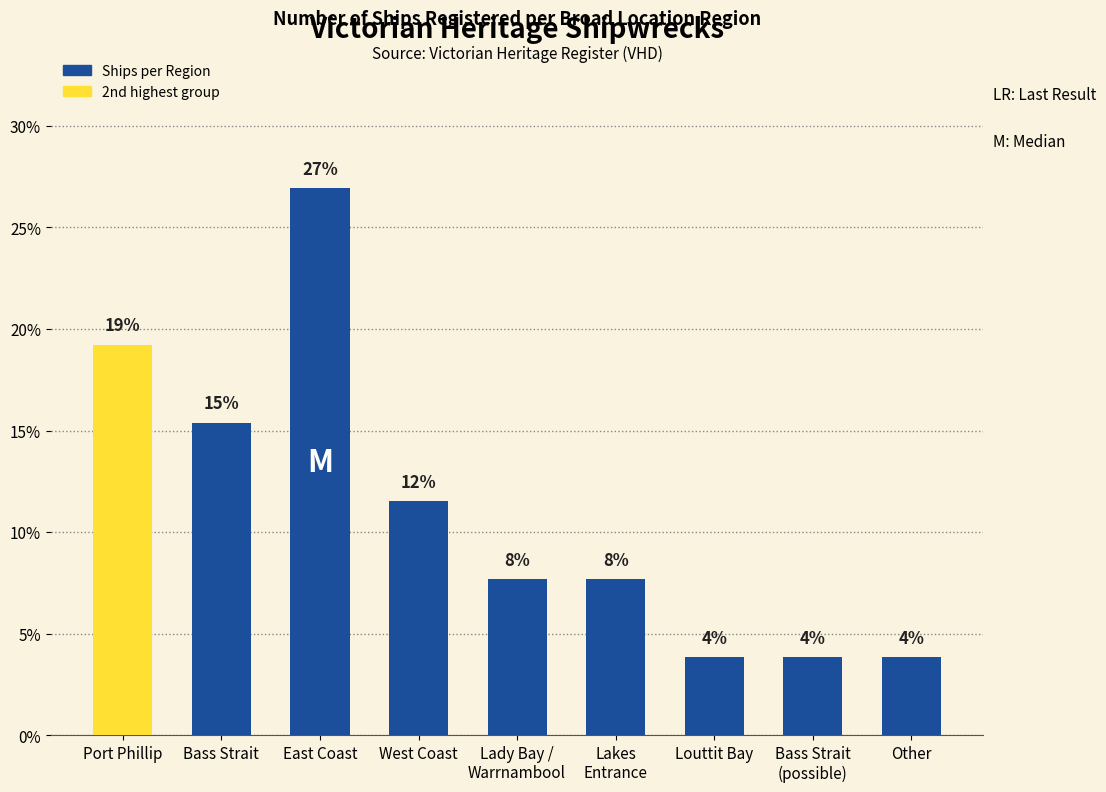

Rank the categories by value from highest to lowest.

East Coast, Port Phillip, Bass Strait, West Coast, Lady Bay /
Warrnambool, Lakes
Entrance, Louttit Bay, Bass Strait
(possible), Other